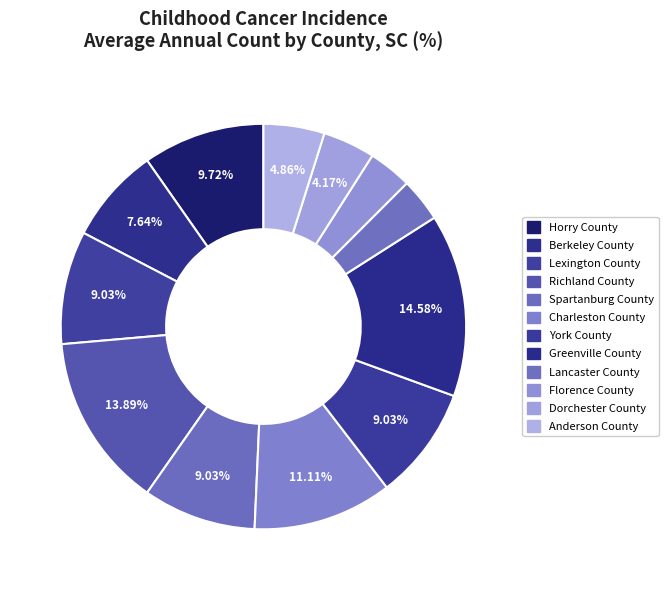

How many slices are in this pie chart?

12